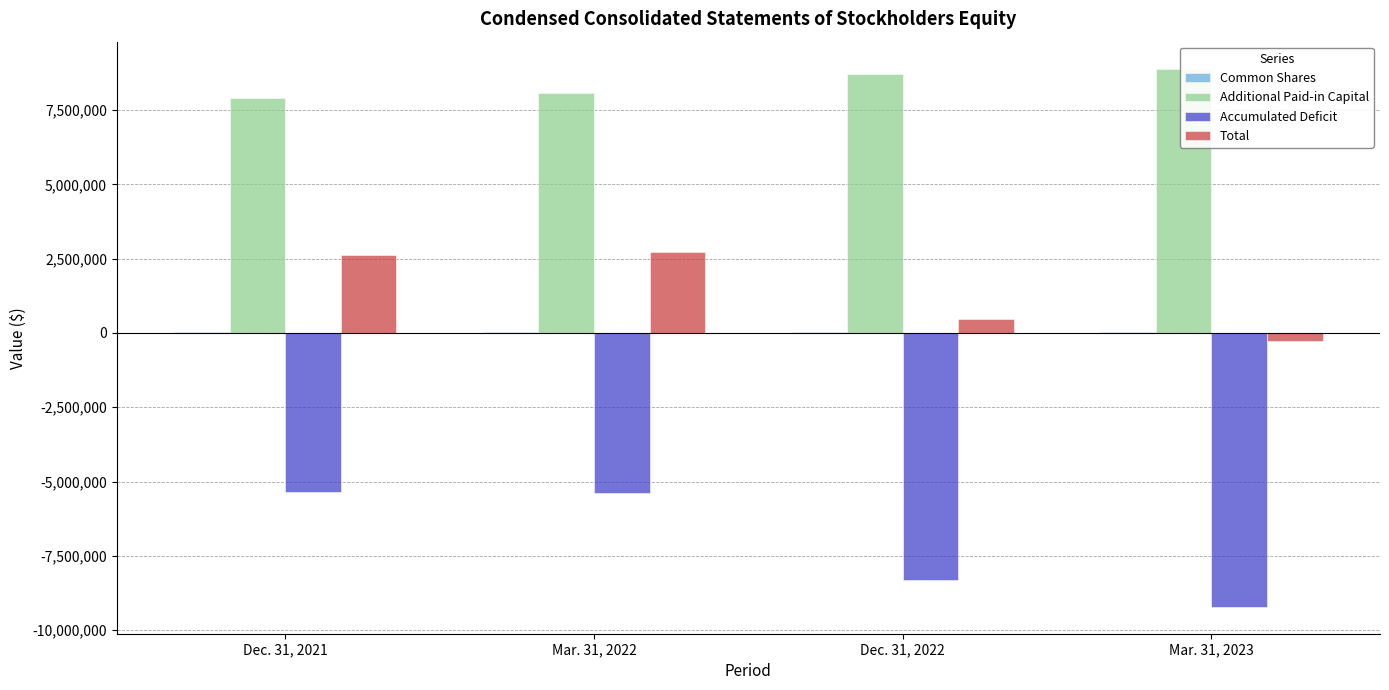

Reading right to left, extract all data points from this chart.

Common Shares: Mar. 31, 2023=42483	Dec. 31, 2022=42240	Mar. 31, 2022=41615	Dec. 31, 2021=41615
Additional Paid-in Capital: Mar. 31, 2023=8894593	Dec. 31, 2022=8710987	Mar. 31, 2022=8062983	Dec. 31, 2021=7911224
Accumulated Deficit: Mar. 31, 2023=-9212561	Dec. 31, 2022=-8297864	Mar. 31, 2022=-5389953	Dec. 31, 2021=-5345504
Total: Mar. 31, 2023=-275485	Dec. 31, 2022=455363	Mar. 31, 2022=2714645	Dec. 31, 2021=2607335